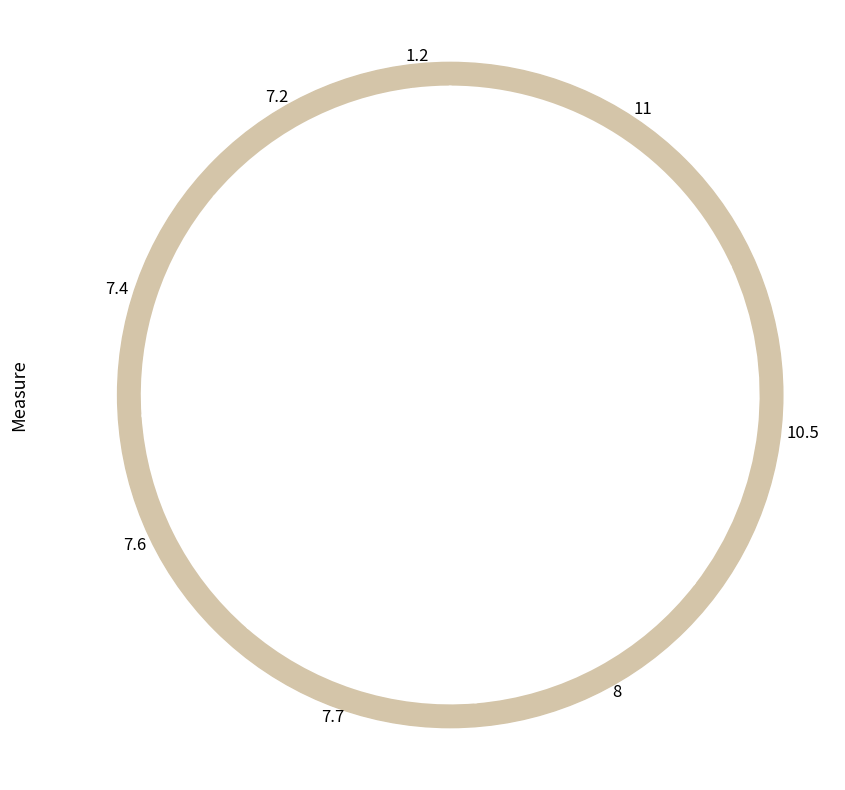

Is the sum of 1.2 and 11 greater than half?

No